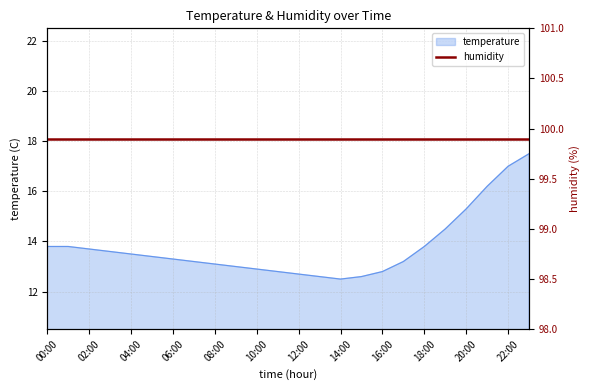

What is the value of the 9th point from the left?

13.1